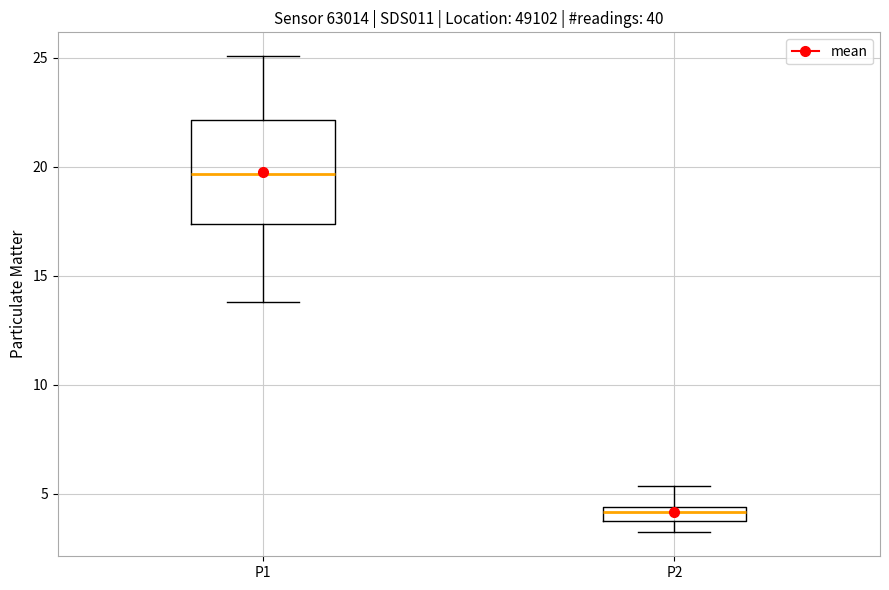

Comparing the boxes themselves (not the whiskers), which one is the tallest?

P1